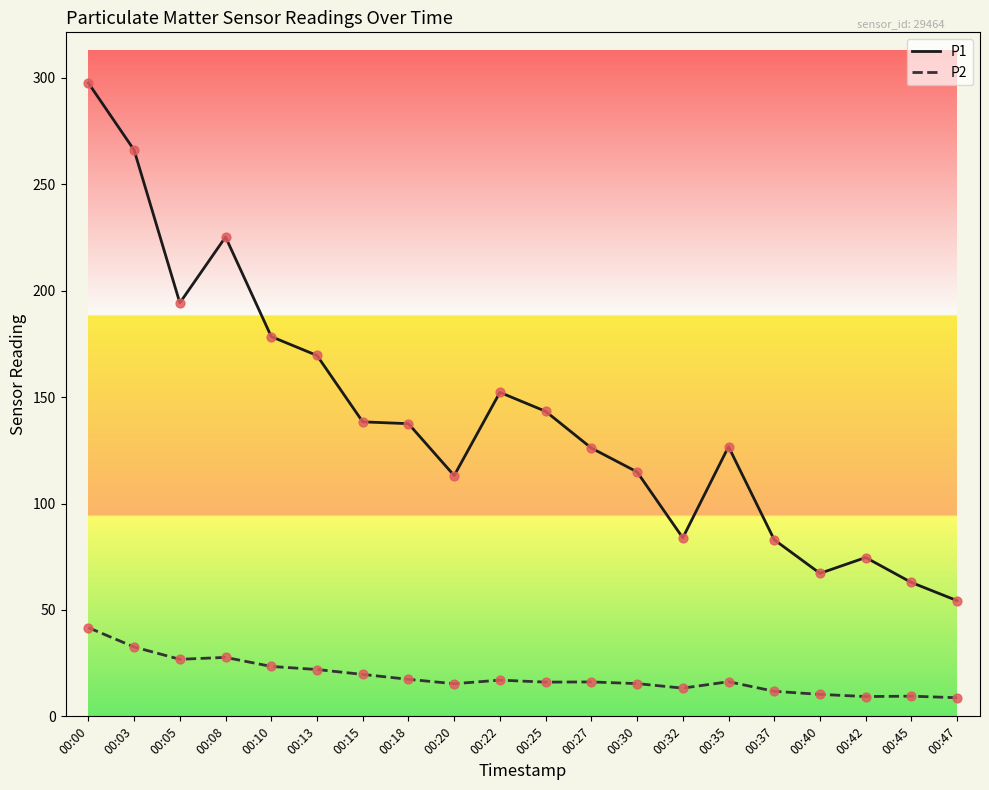

At which category is the sum across all series the highest?

00:00